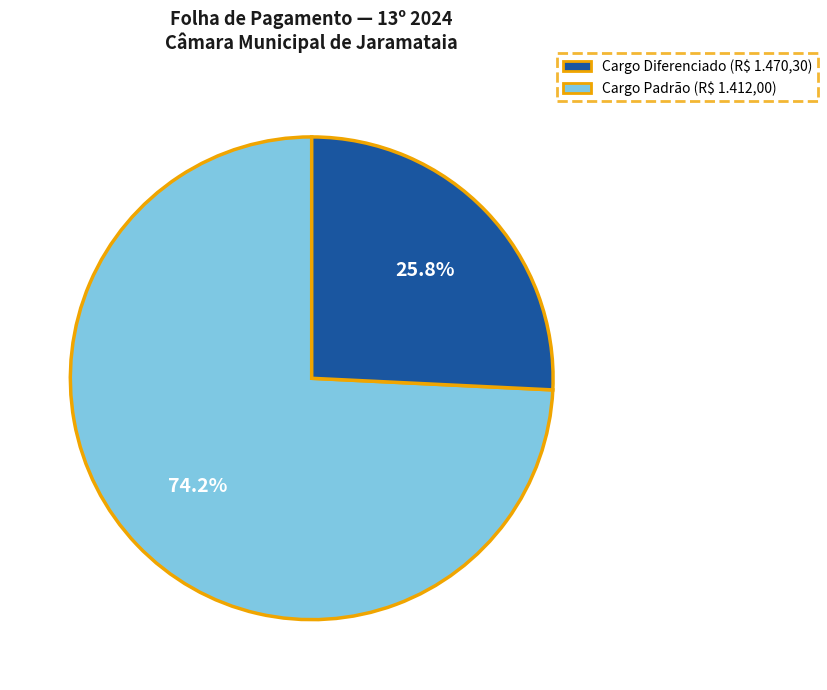

Is there a majority slice in this chart?

Yes